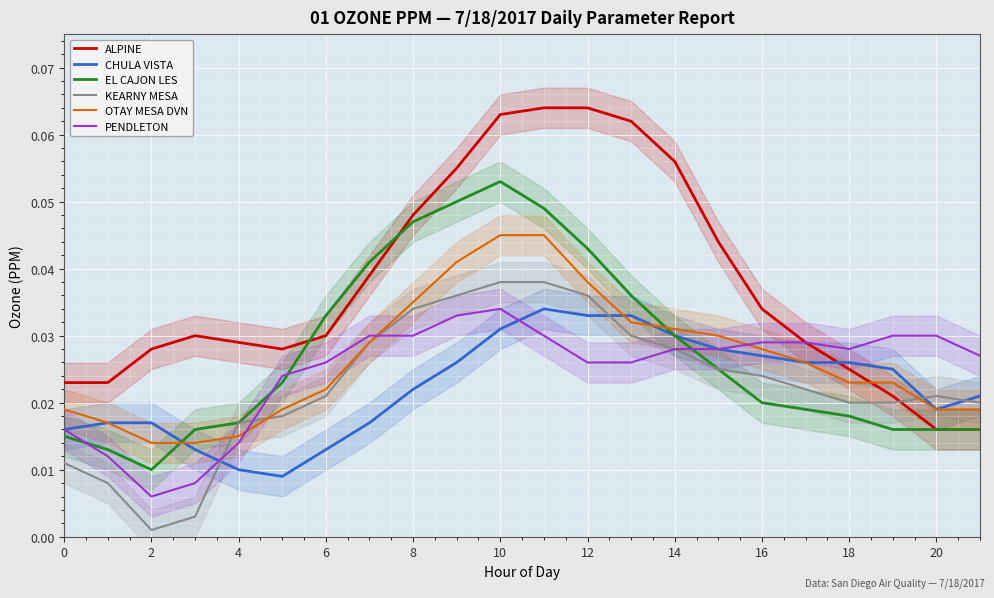

How many lines are shown in the chart?

6